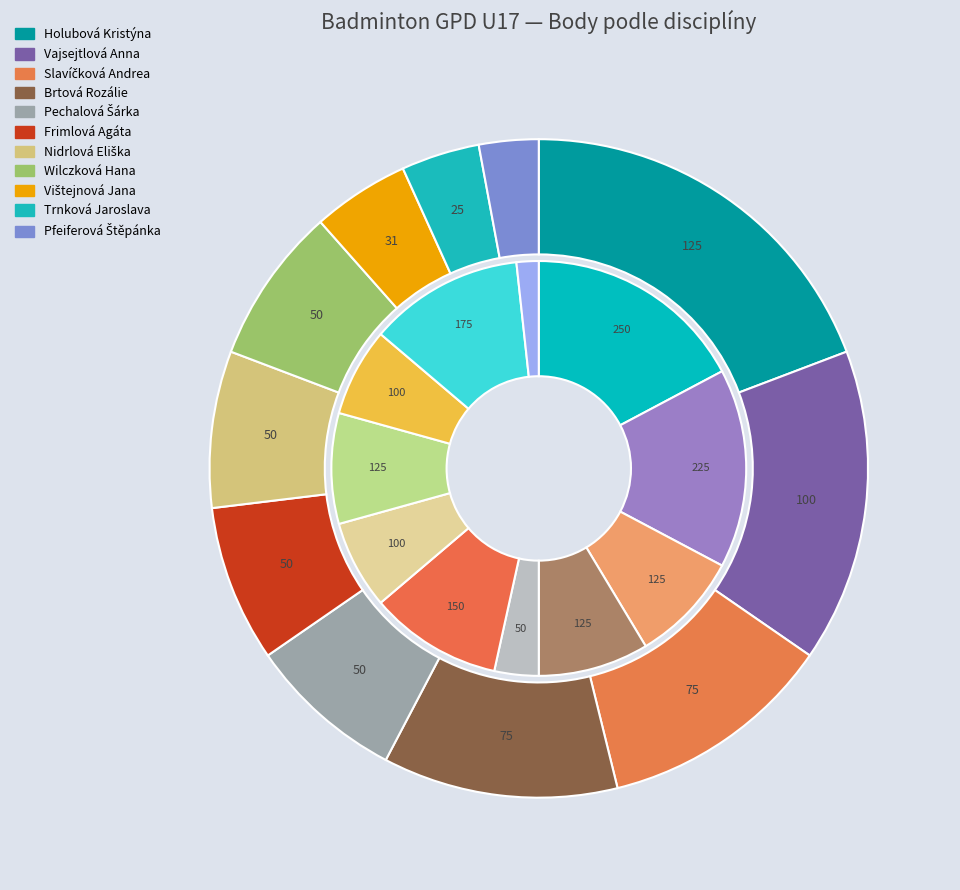

What is the largest slice in the pie chart?

Holubová Kristýna